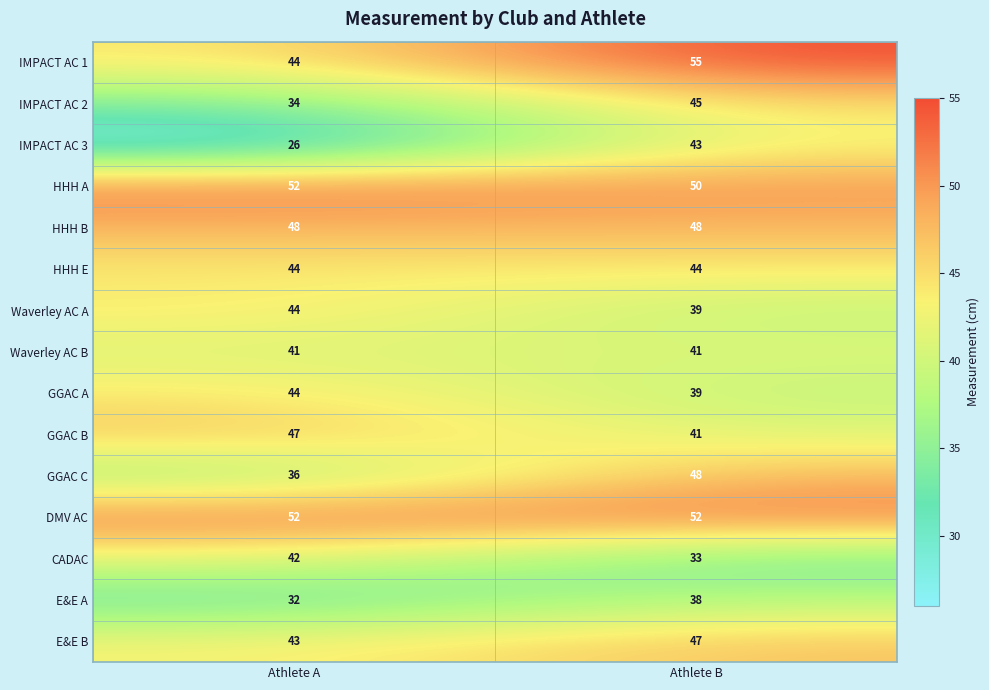

Which category has the lowest value across all series?

Athlete A